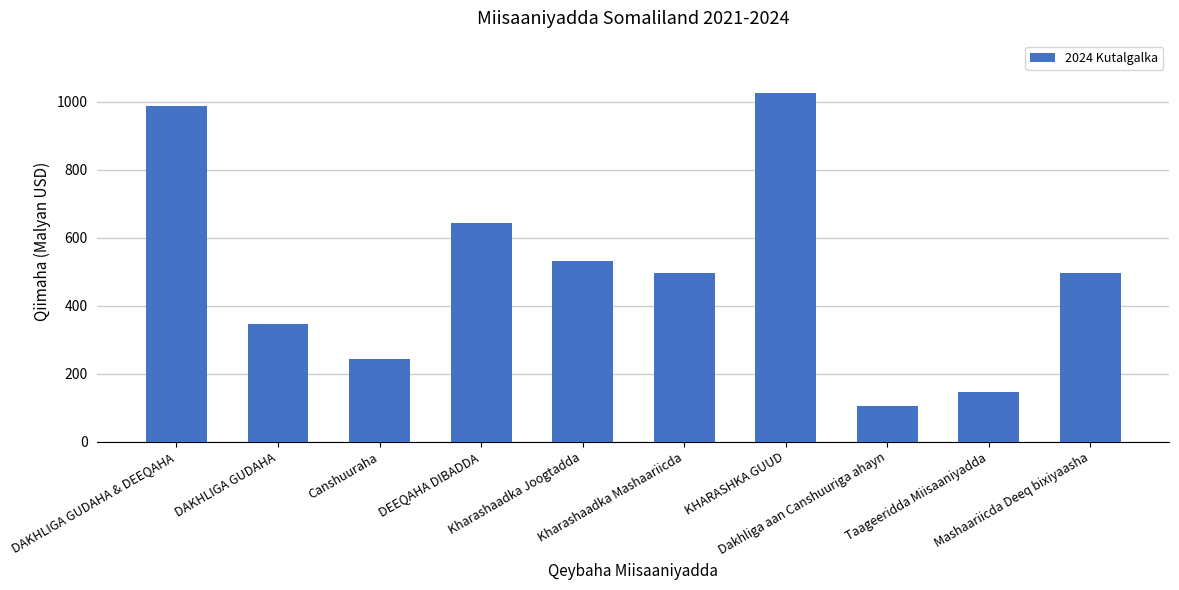

What is the sum of all values?

5010.4